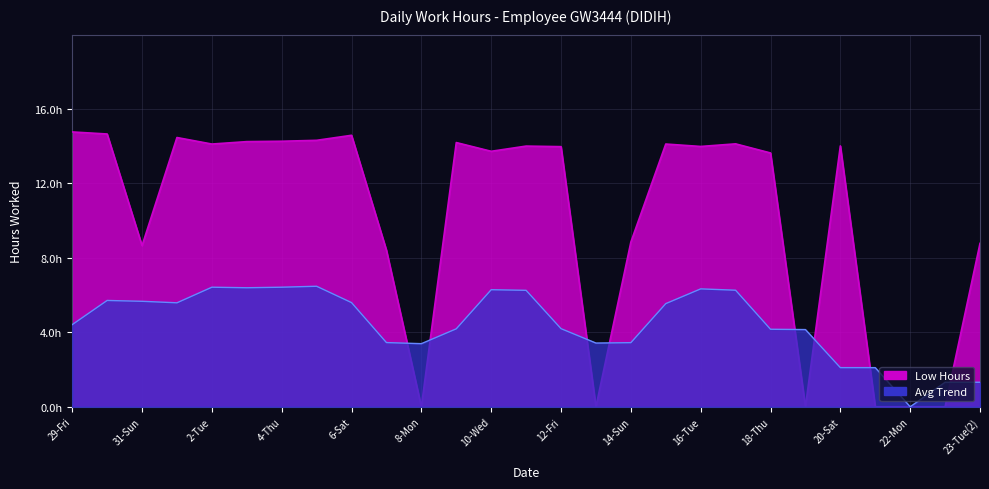

Where is the data nearest to the value 7?

7-Sun